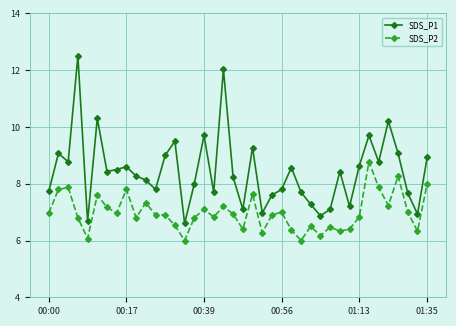

True or false: SDS_P2 has more than 2 points higher than both neighbors.

True